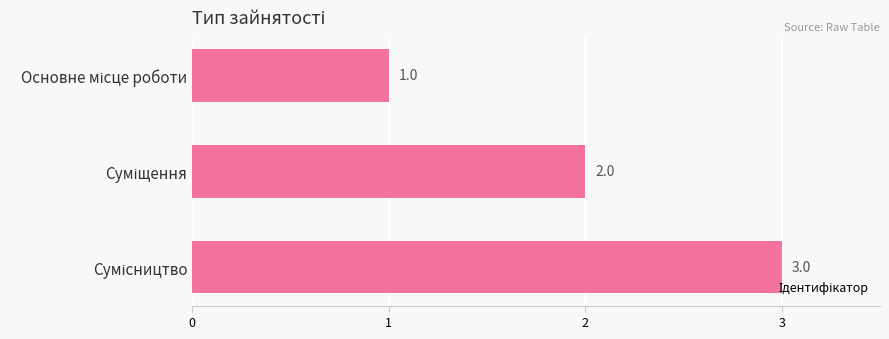

Count the values in the range 1 to 3.

3